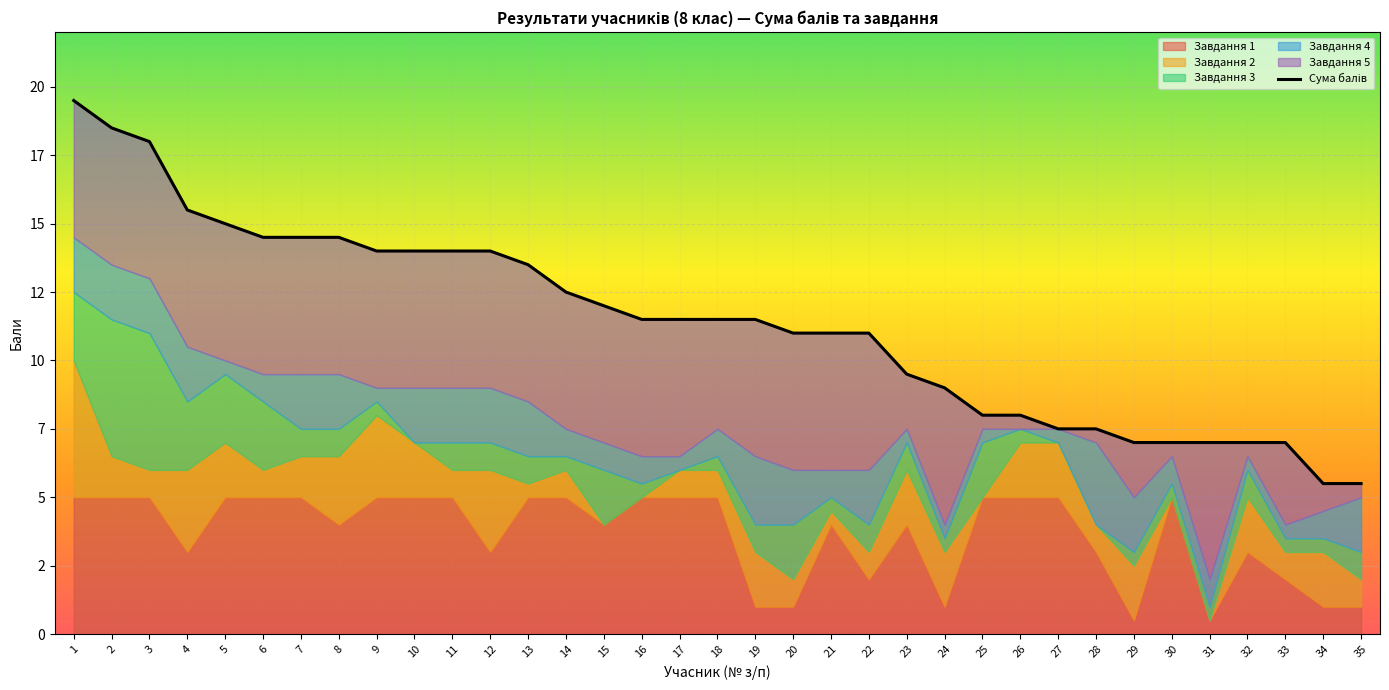

How many data points are above 11?

19